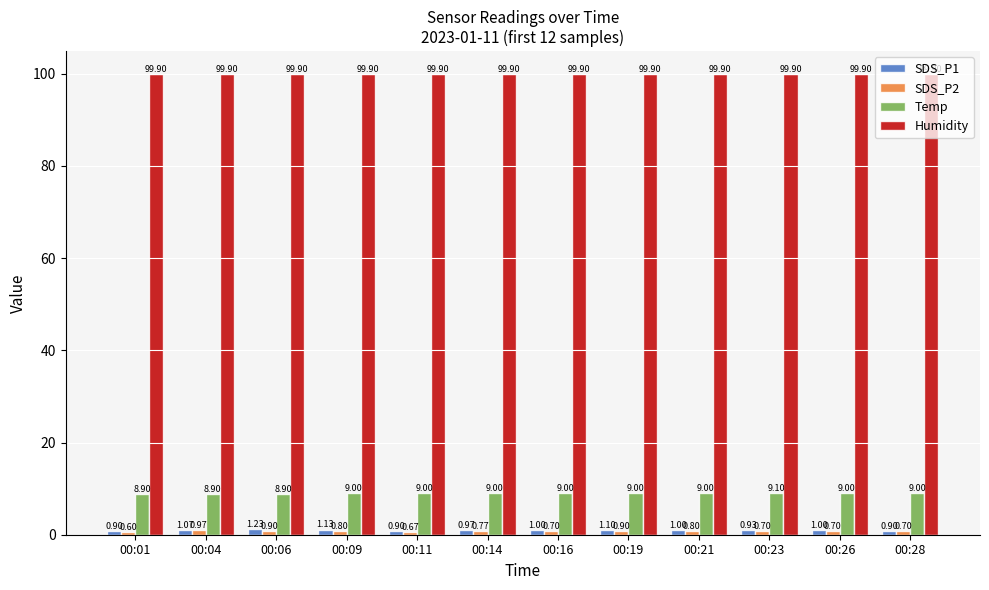

What is the sum of all Humidity values?

1198.8